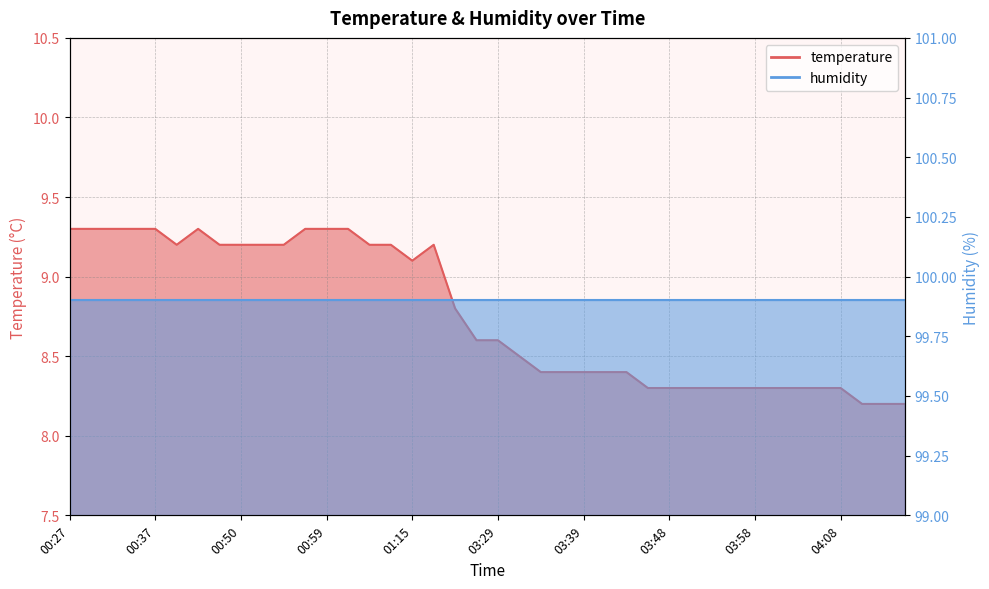

How many points are lower than both their immediate neighbors (excluding endpoints)?

2